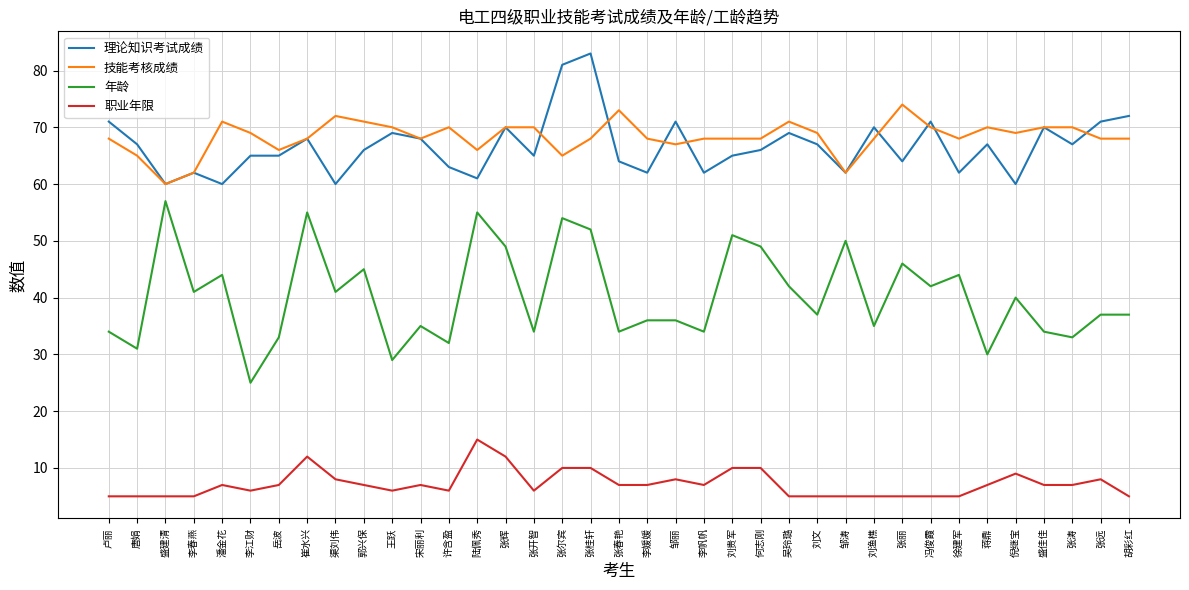

Read the 职业年限 value at 王跃.

6